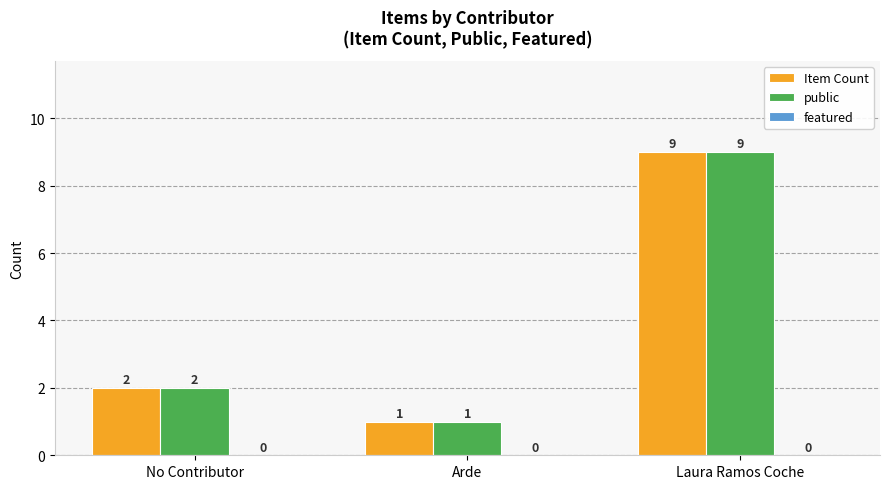

List the labels in order of Item Count value, smallest first.

Arde, No Contributor, Laura Ramos Coche